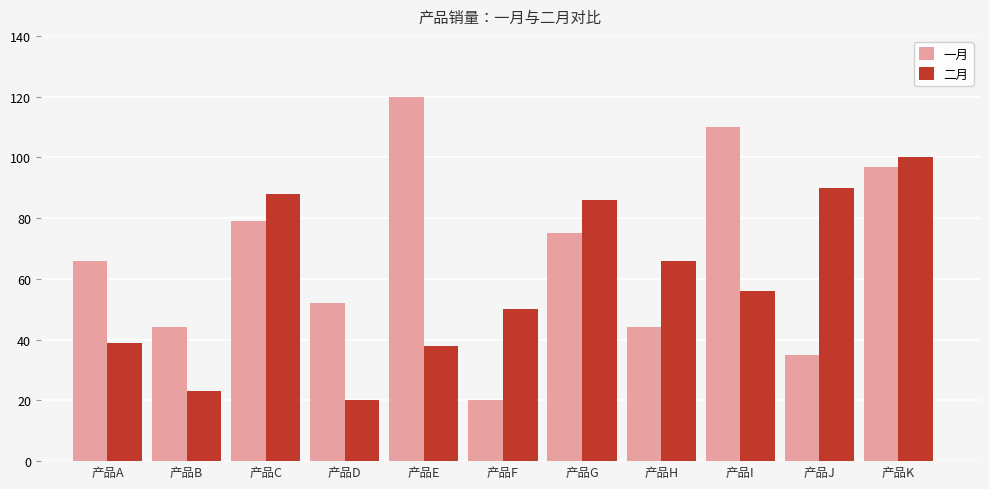

What is the sum of all 二月 values?

656